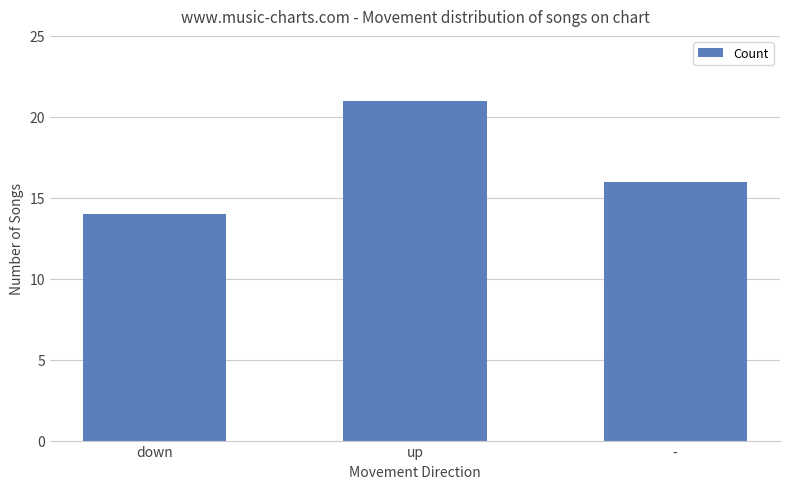

Is it true that the value at down is 14?

True